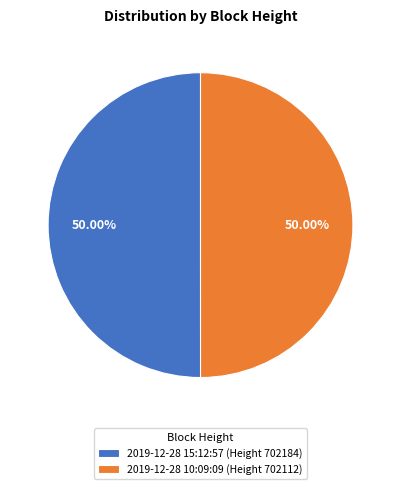

To the nearest percent, what is the combined percentage of 2019-12-28 10:09:09 (Height 702112) and 2019-12-28 15:12:57 (Height 702184)?

100%